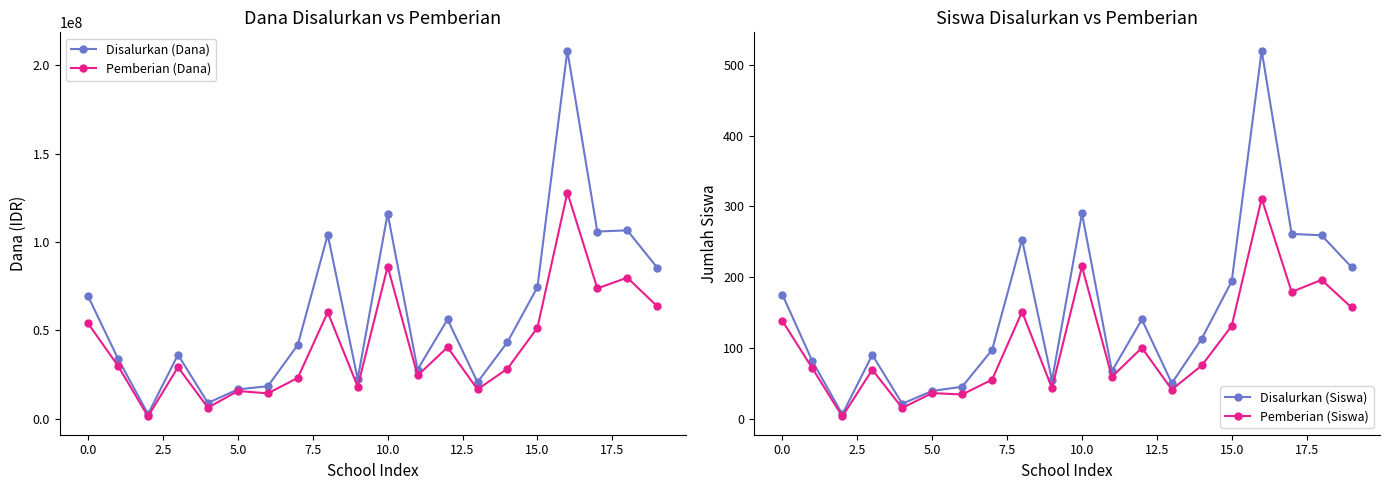

True or false: Disalurkan (Siswa) and Pemberian (Siswa) intersect in this chart.

False